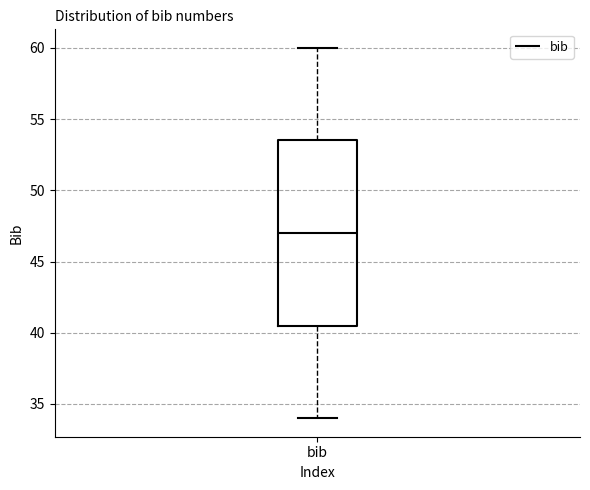

Read this box plot against the y-axis: the position of the median line, the range covered by the box, and the ends of both whiskers. The values are not printed on the chart, so give them approximately, as read against the axis.

median 47.0, box 40.5 to 53.5, whiskers 34.0 to 60.0